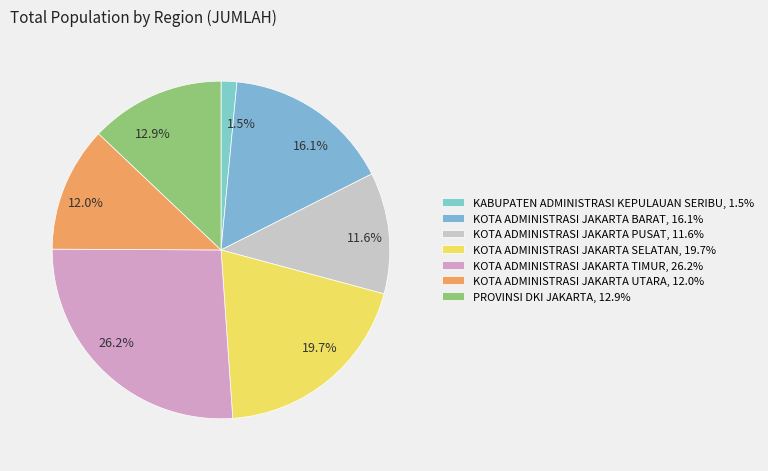

Which has a higher value, 12.0% or 16.1%?

16.1%